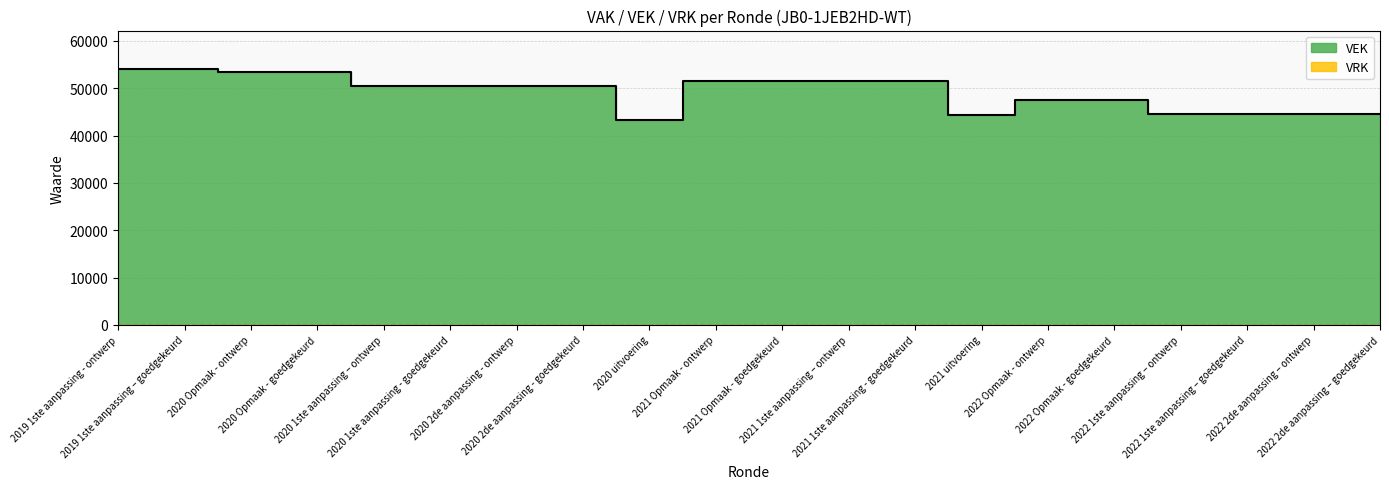

How many interior local valleys (lower than both neighbors) does the data have?

2